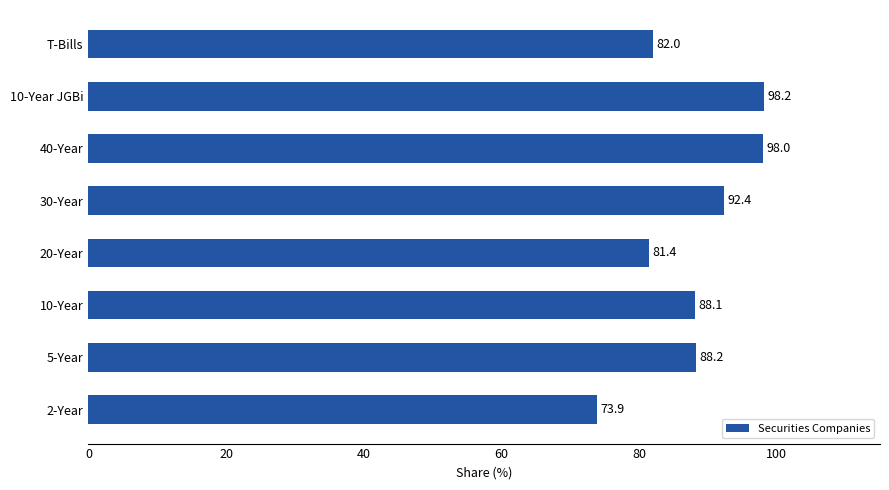

What is the difference between the maximum and minimum values?

24.3